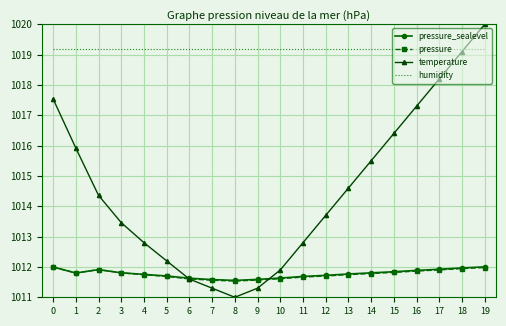

At which category does pressure_sealevel reach its first local valley?

1